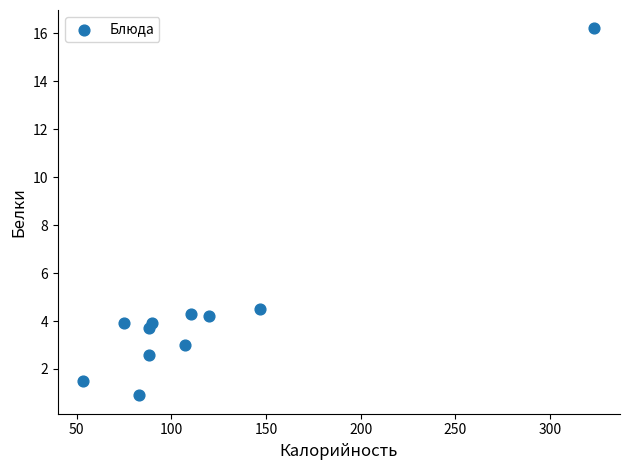

What Y value in the scatter plot is closest to 8?

4.5